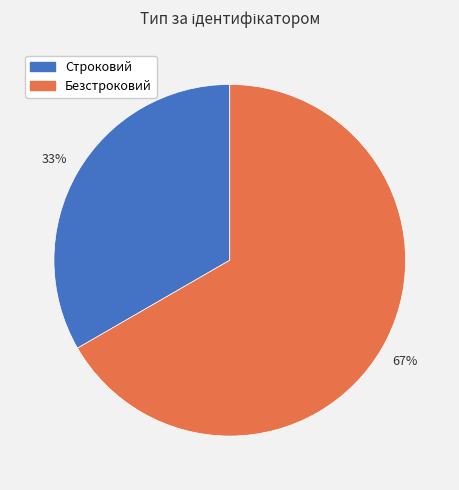

Which category has the smallest portion of the pie?

Строковий